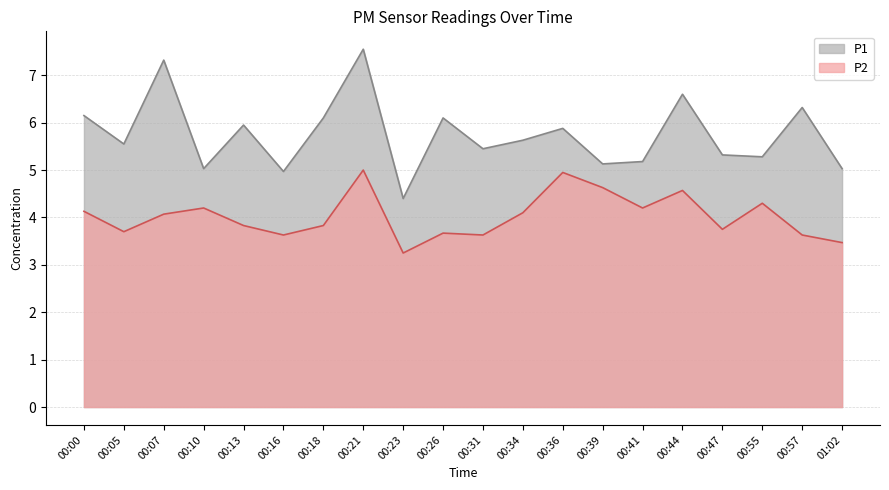

The P1 series shows 5.1 at 00:39. True or false?

True